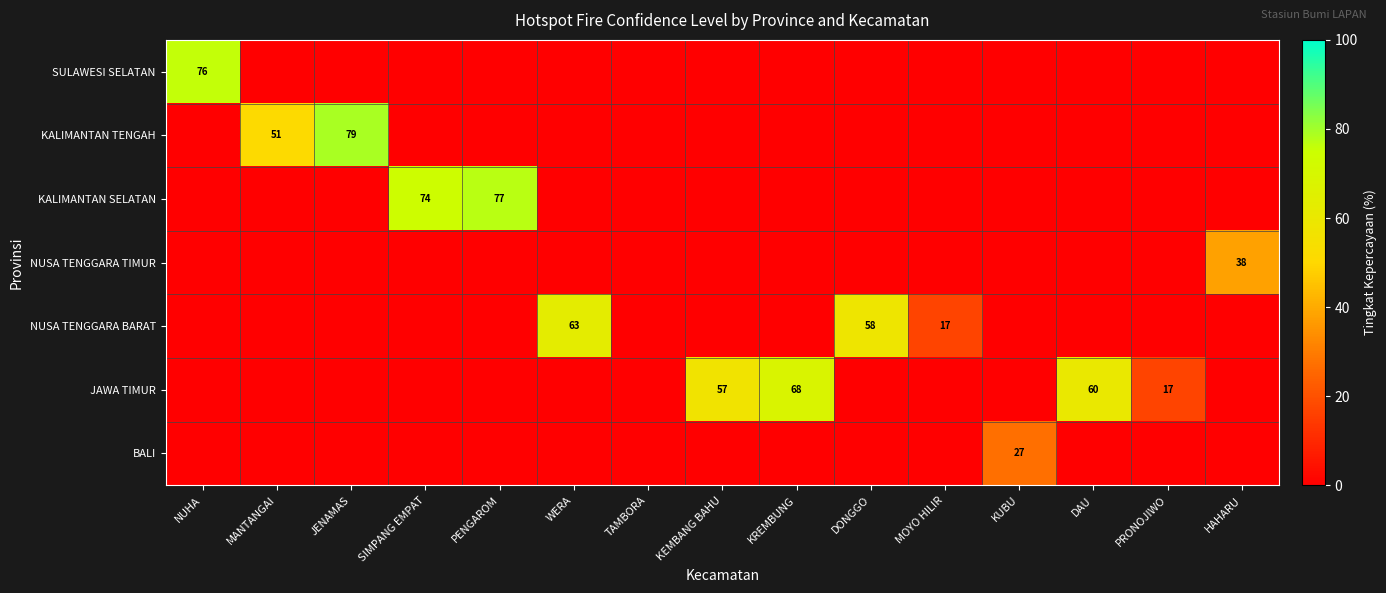

True or false: NUSA TENGGARA BARAT has a value of 39 at DONGGO.

False